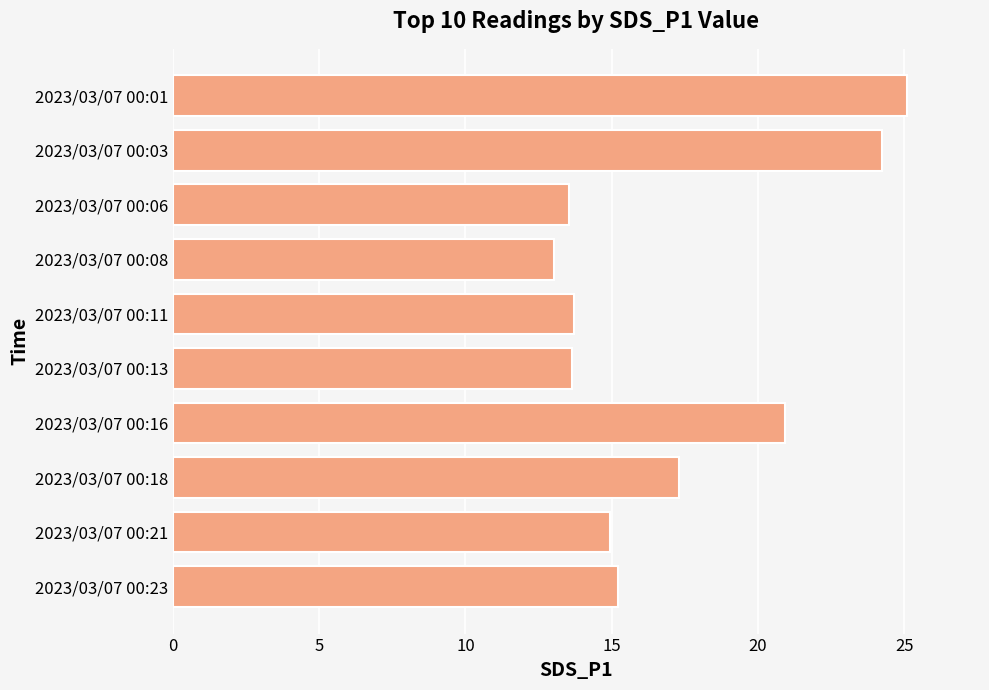

True or false: the data shows 25.1 at 2023/03/07 00:01.

True